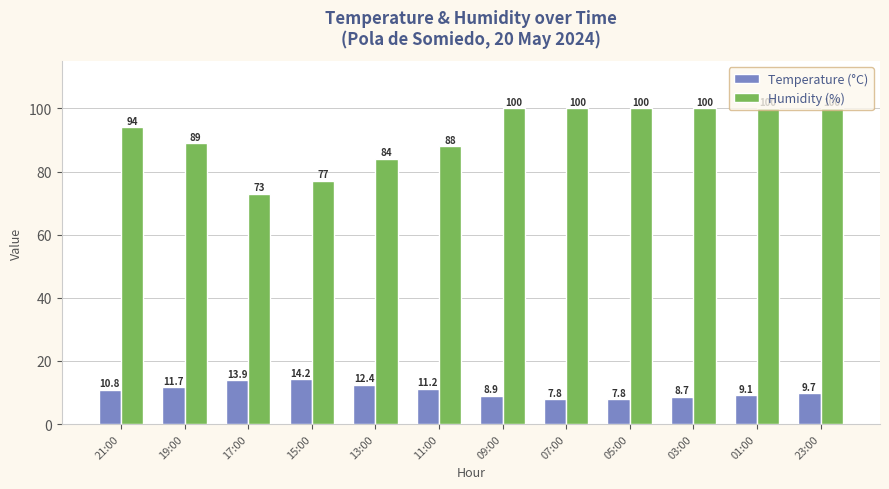

What position from the right is 11:00?

7